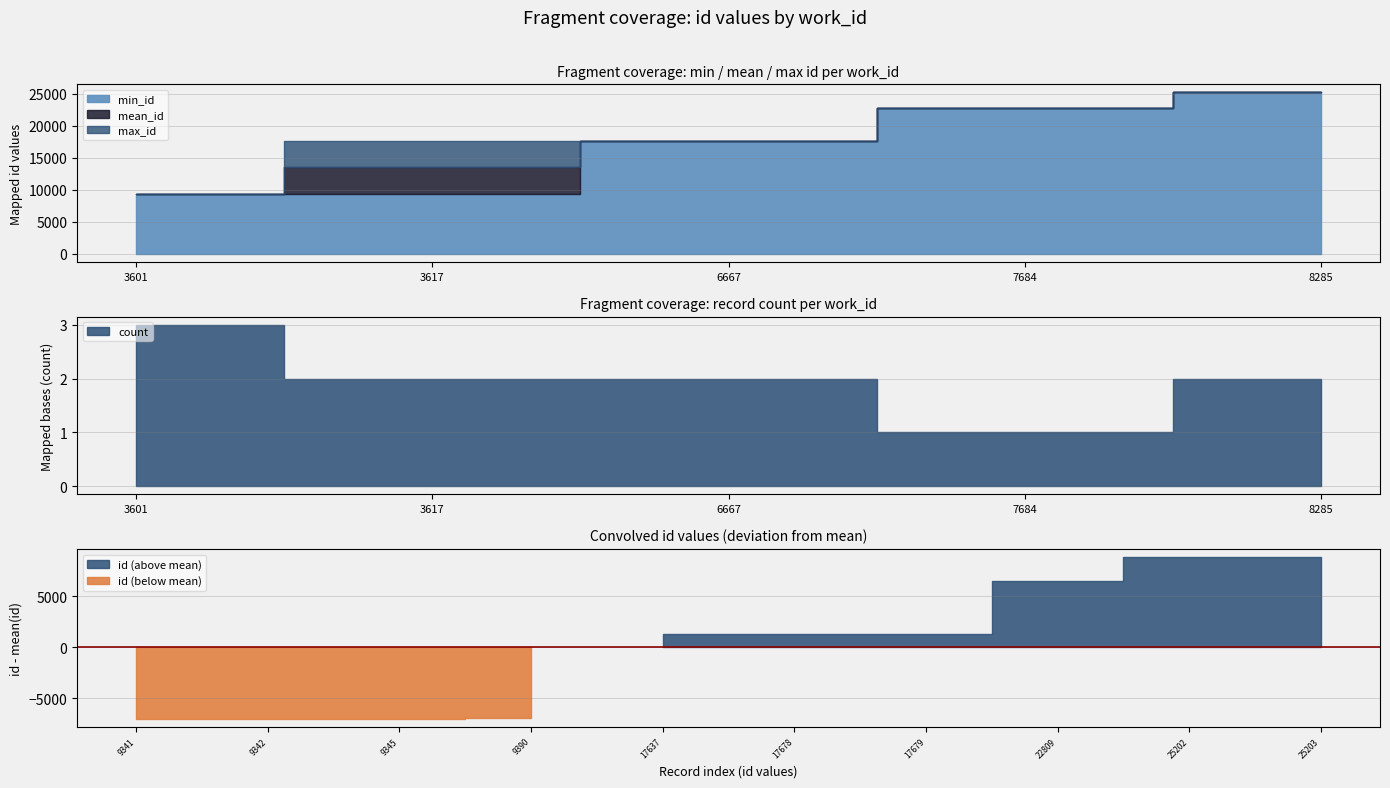

Between 8285 and 3601, which is larger?

8285